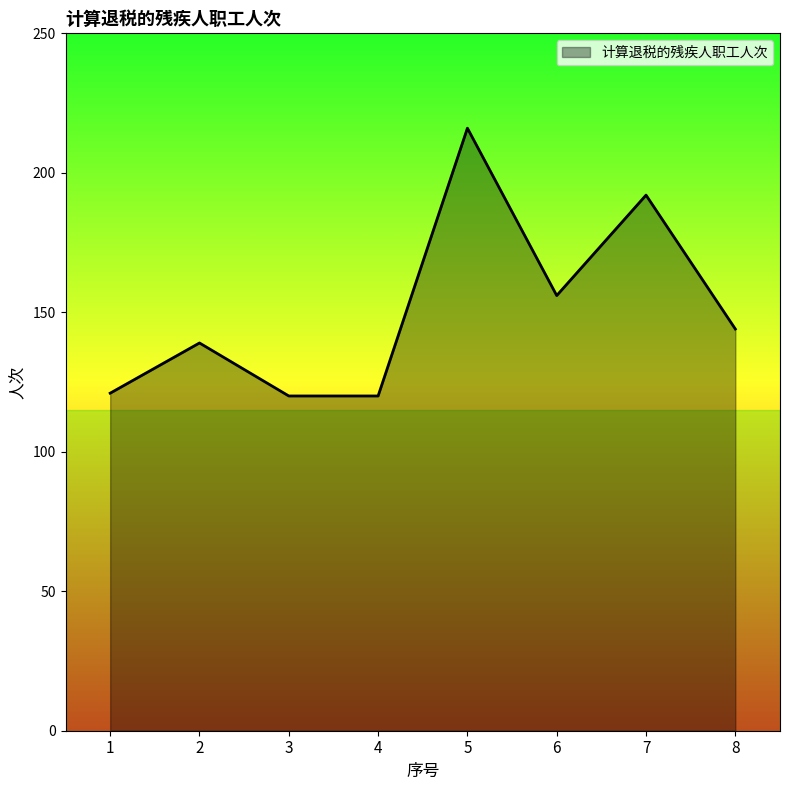

Between 3 and 8, which is larger?

8